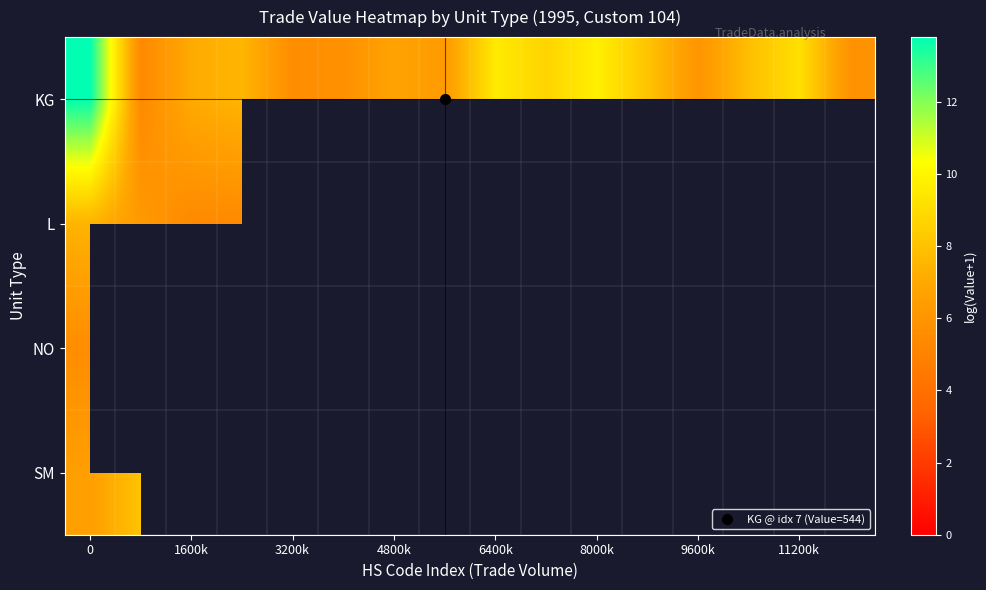

What value does the KG series have at 0?

13.8